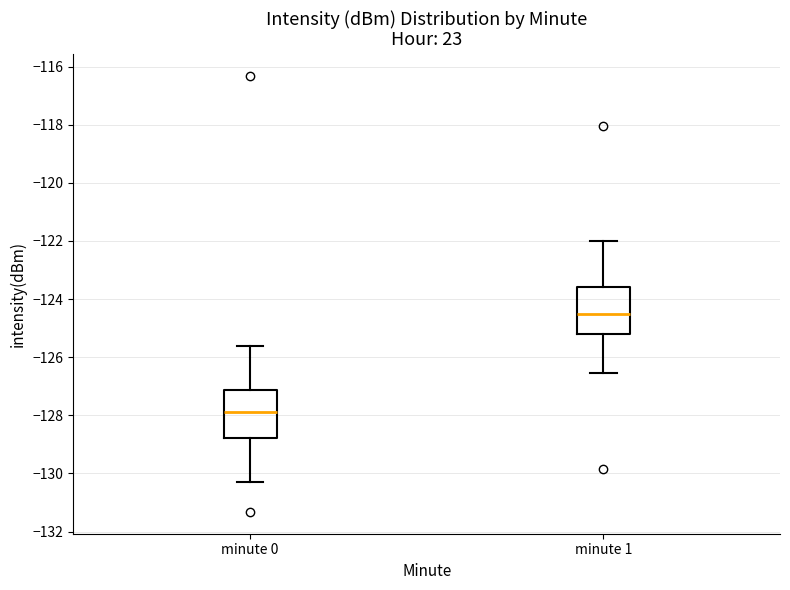

Reading left to right, read every box against the y-axis: the position of its median line, the range the box covers, and the ends of its whiskers. The values are not printed on the chart, so give them approximately, as read against the axis.

minute 0: median -127.8, box -128.8 to -127.2, whiskers -130.2 to -125.6
minute 1: median -124.6, box -125.2 to -123.6, whiskers -126.6 to -122.0